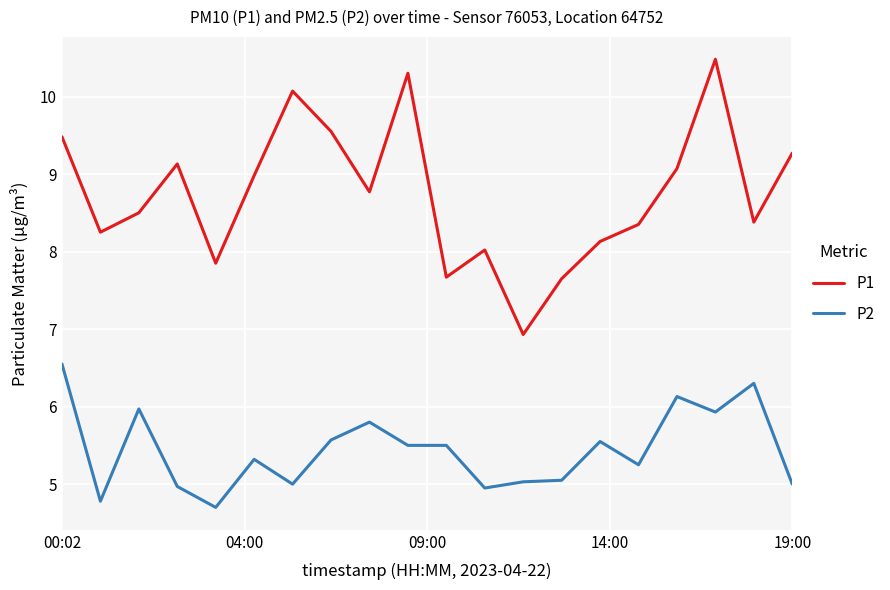

Which series has the largest range (max minus min)?

P1